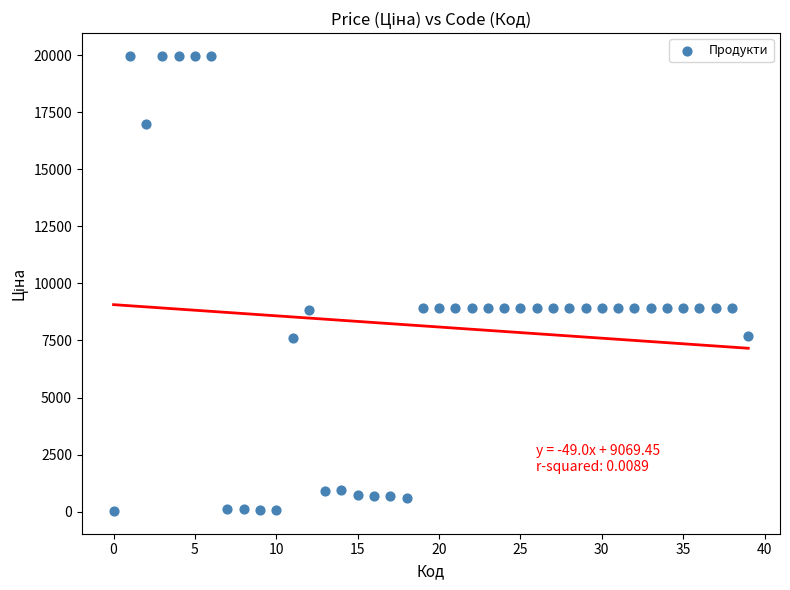

What is the range of Y values (max minus min)?

19932.1